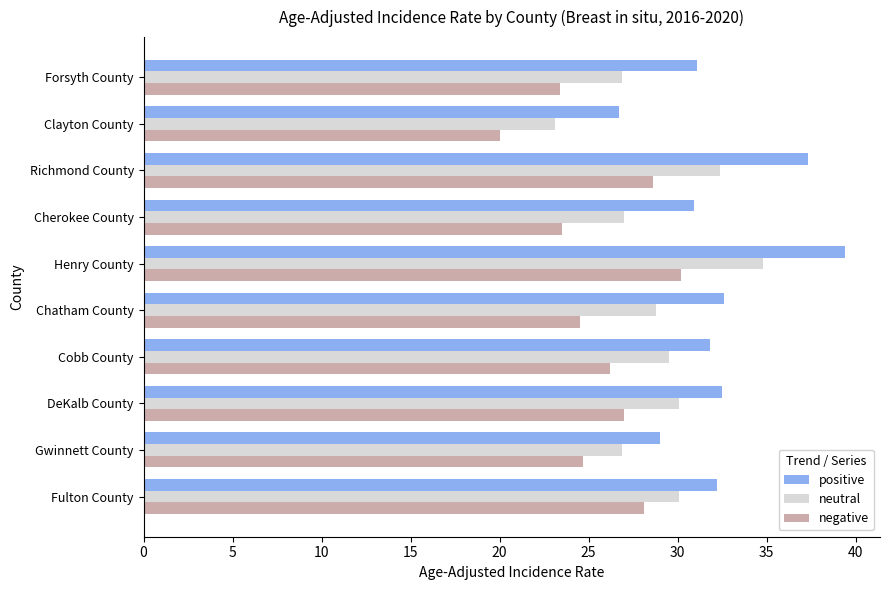

What are all the series names shown in the legend?

positive, neutral, negative